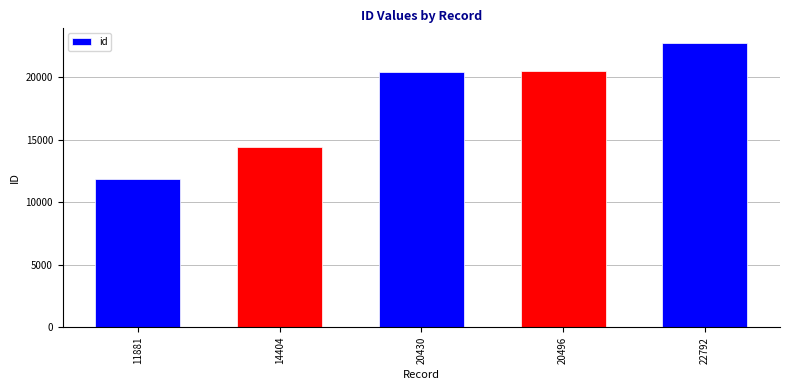

Which category has the lowest value across all series?

11881